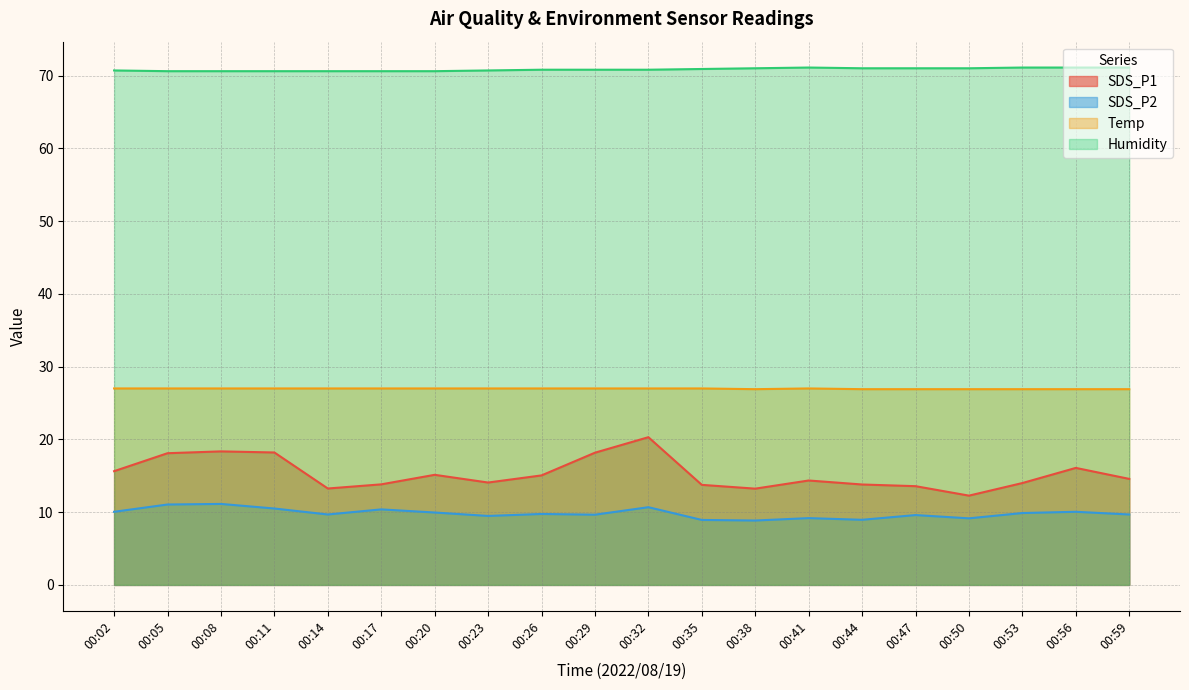

Rank the series at 00:05 from lowest to highest value.

SDS_P2, SDS_P1, Temp, Humidity